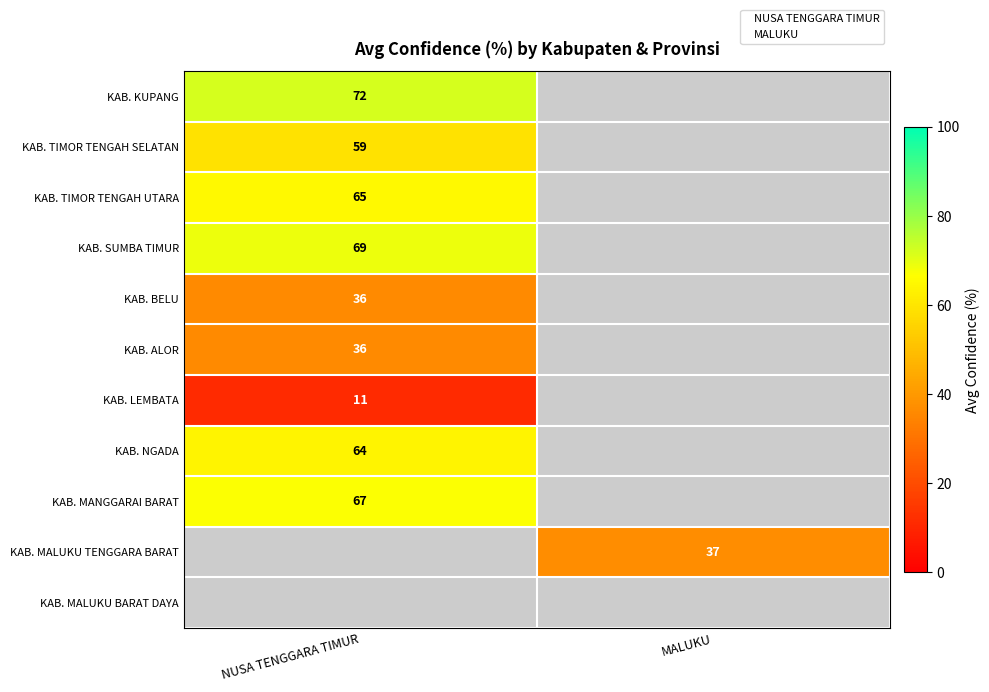

Rank the series by their average value, from highest to lowest.

NUSA TENGGARA TIMUR, MALUKU